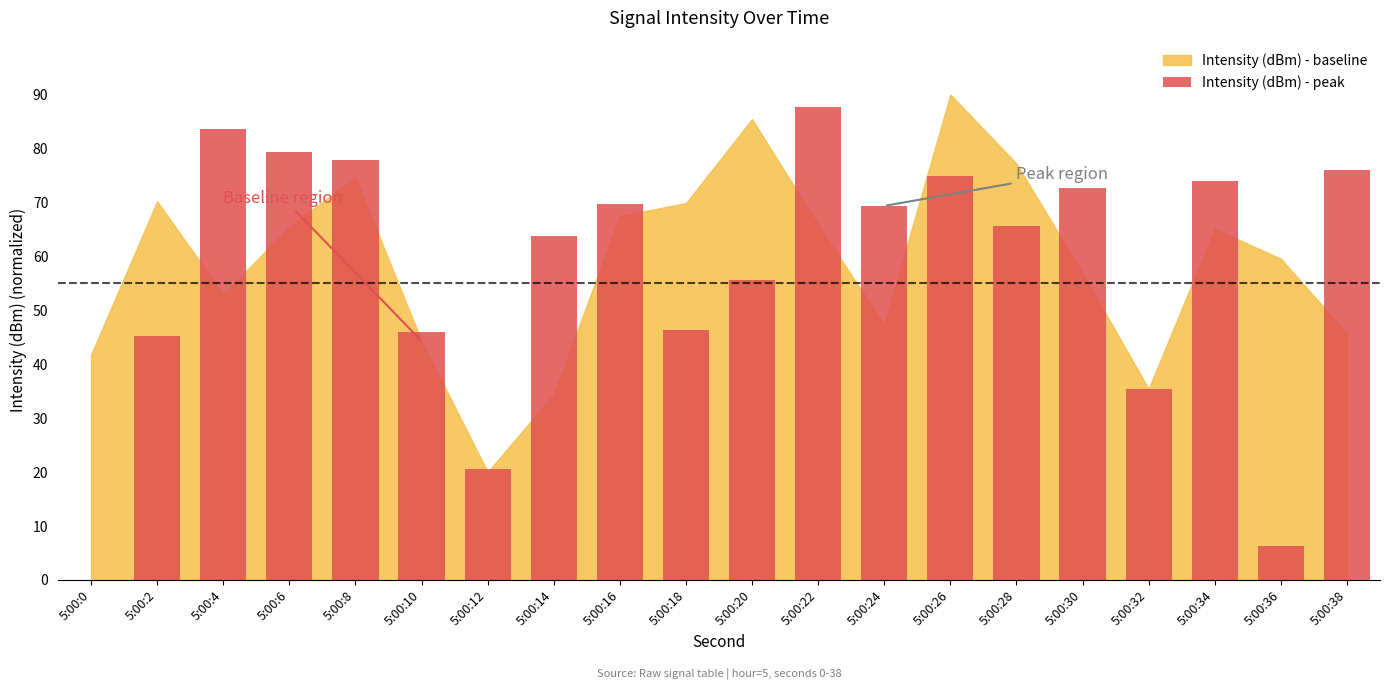

What is the sum of all values?

1150.2